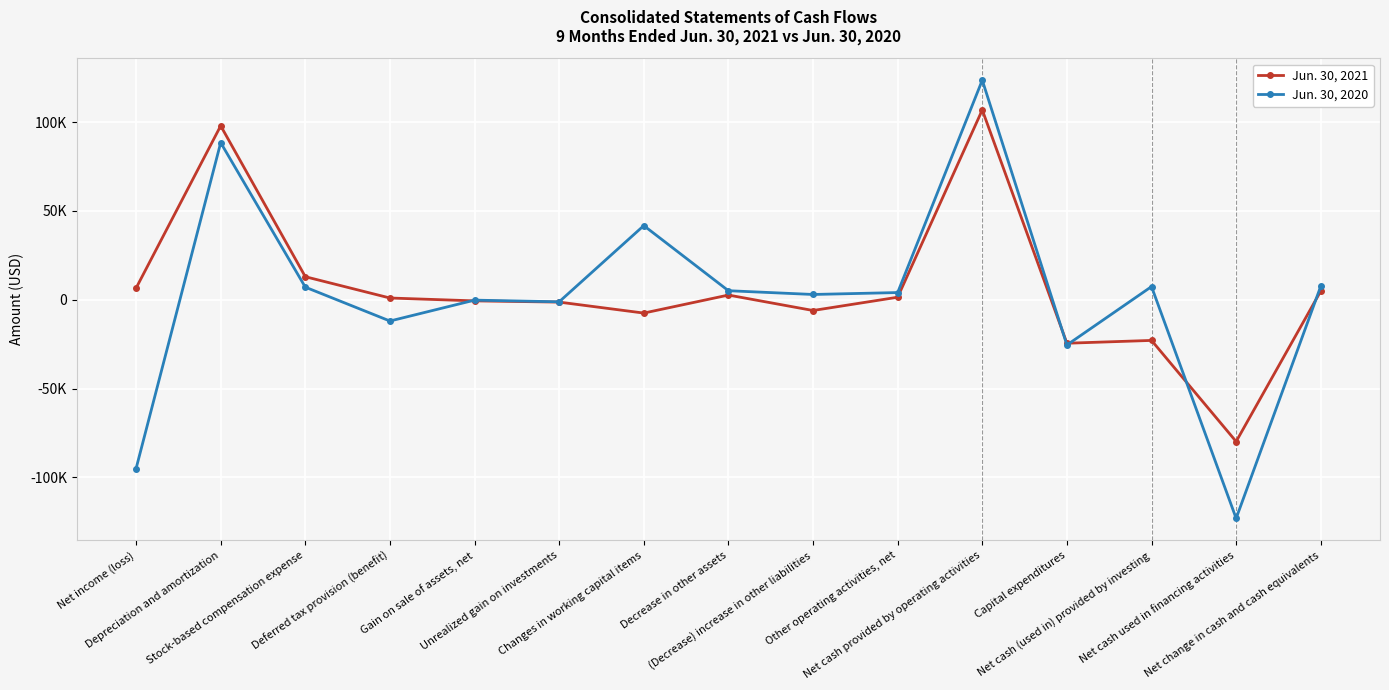

What are all the series names shown in the legend?

Jun. 30, 2021, Jun. 30, 2020